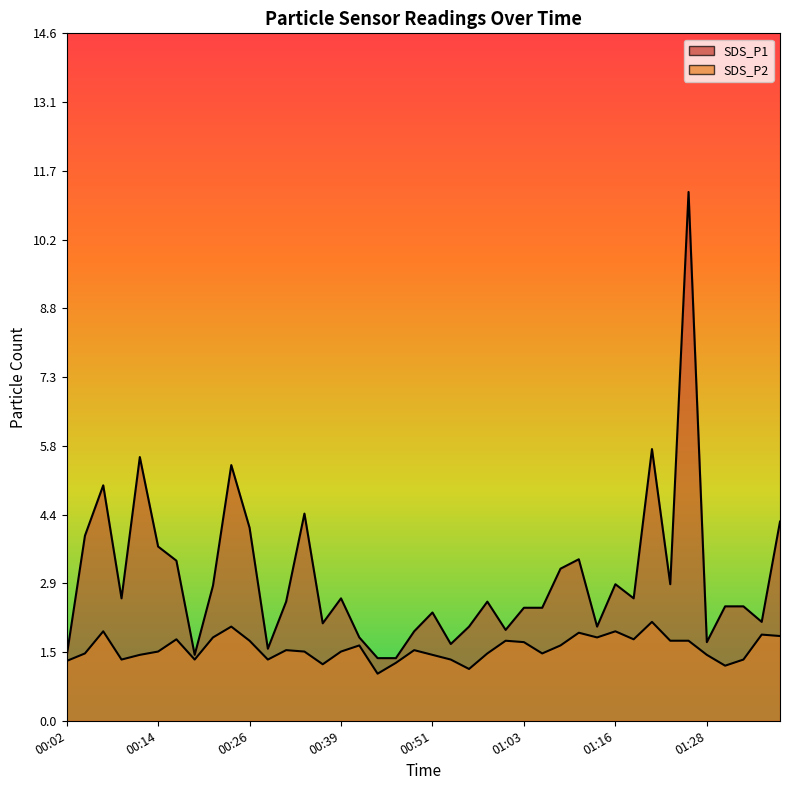

Which has a higher value, 00:11 or 00:14?

00:11